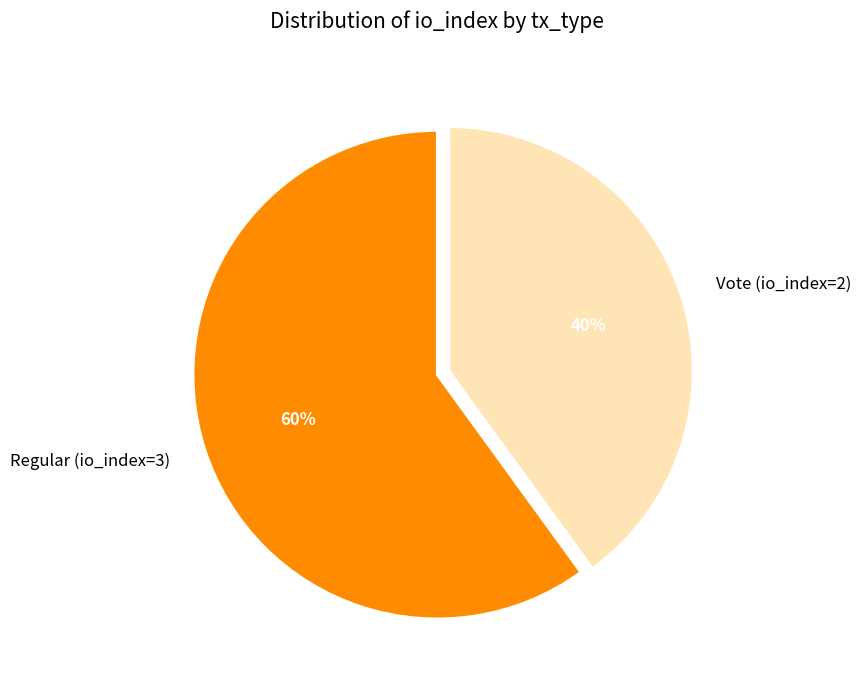

Approximately how many times larger is the value at Vote (io_index=2) compared to Regular (io_index=3)?

0.7